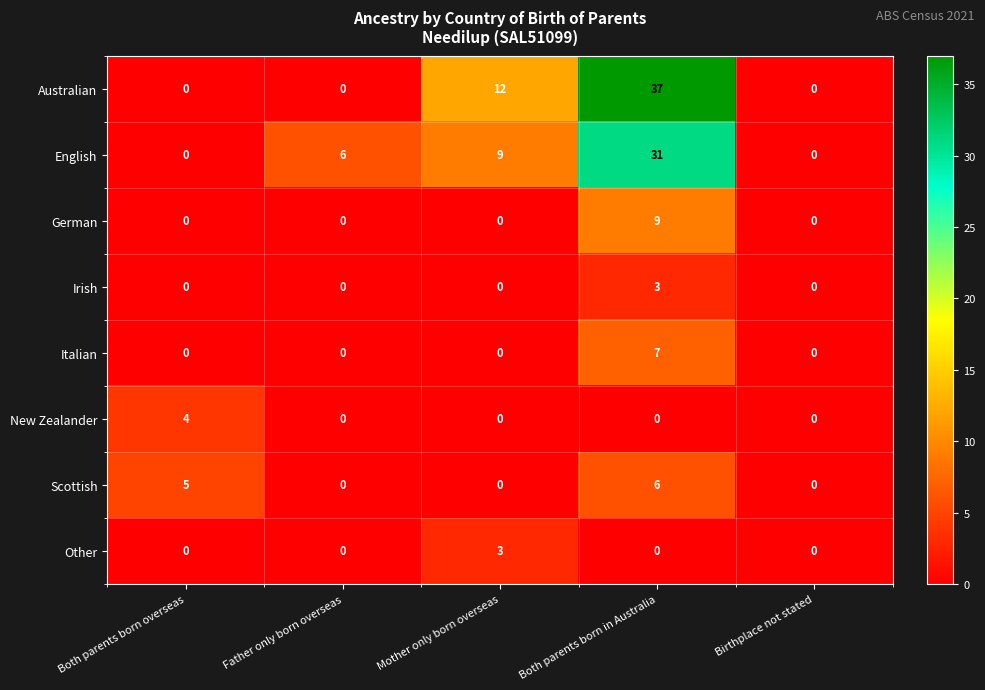

What is the greatest value displayed?

37